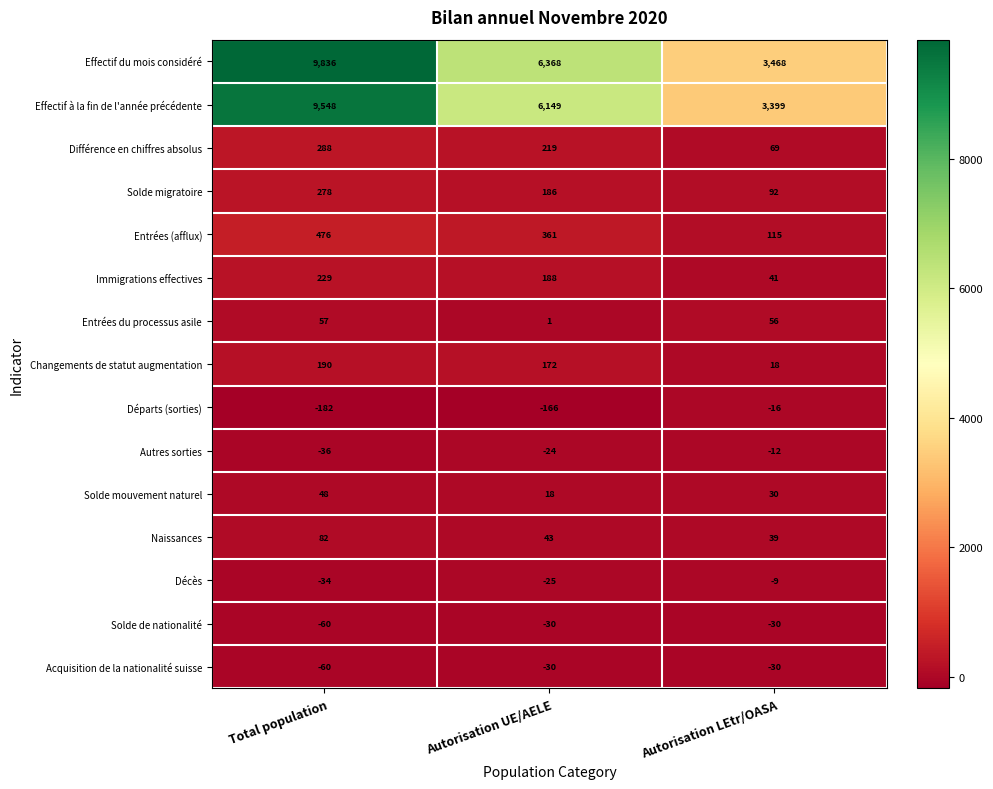

Between Total population and Autorisation LEtr/OASA, which series saw the biggest shift?

Effectif du mois considéré